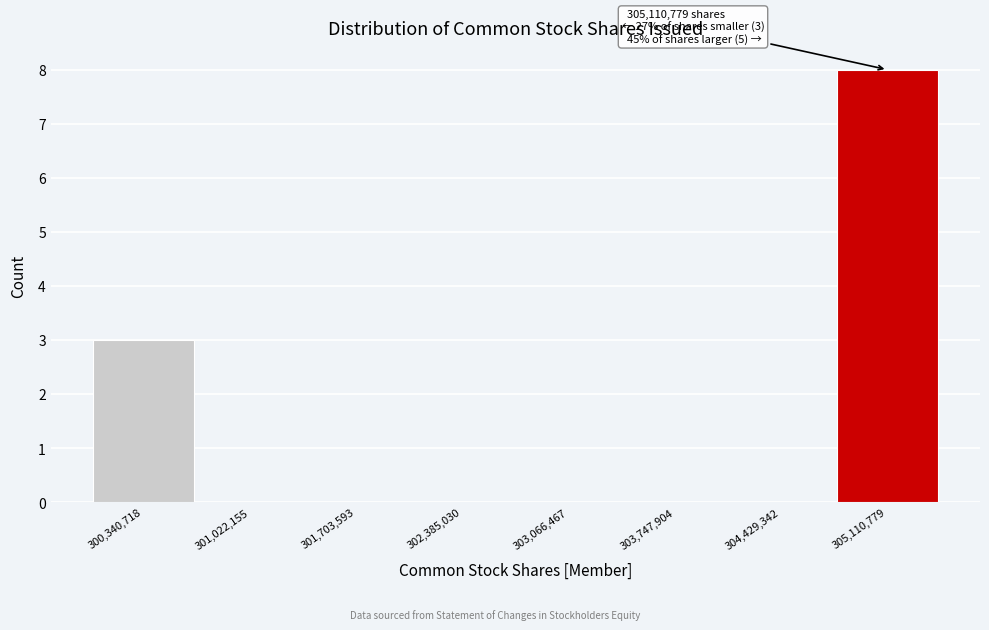

Which range on the x-axis has the tallest bar?

304800000 to 305500000